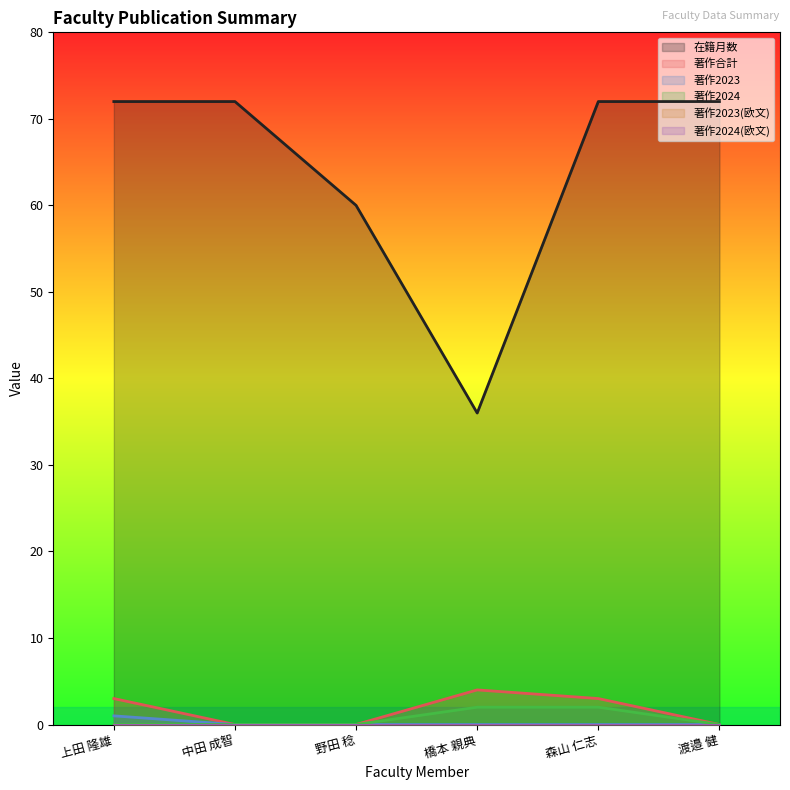

Is it true that 在籍月数 equals 52 at 橋本 親典?

False